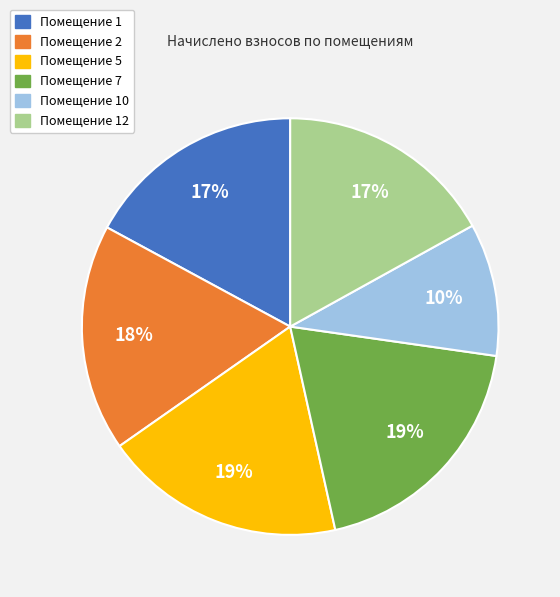

True or false: Помещение 12 accounts for 17% of the total.

True